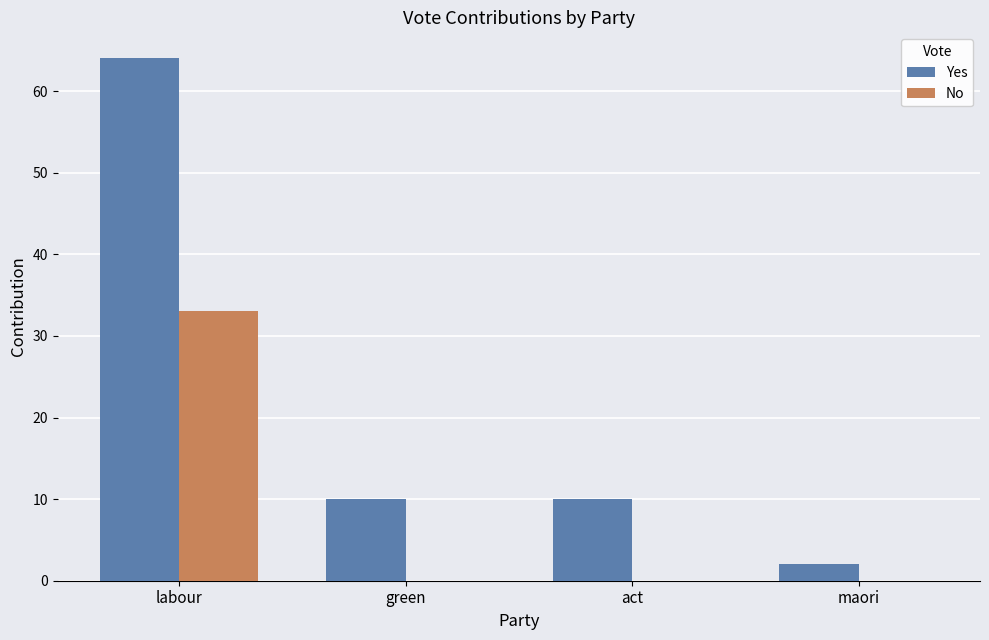

How many groups of bars are there?

4